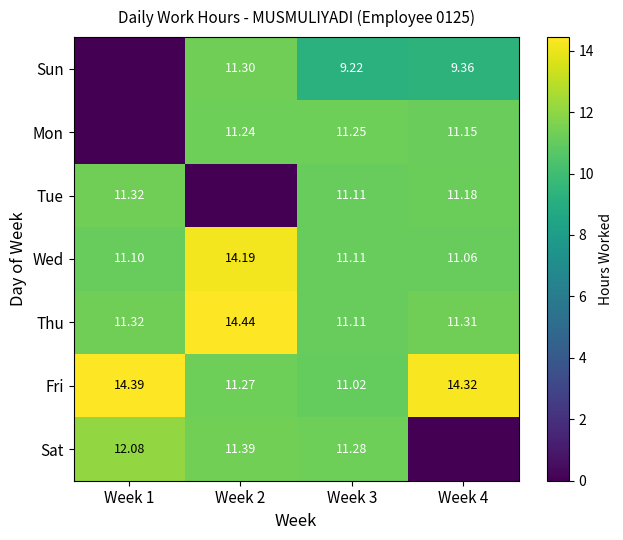

What is the total value across all series at Week 4?

68.4